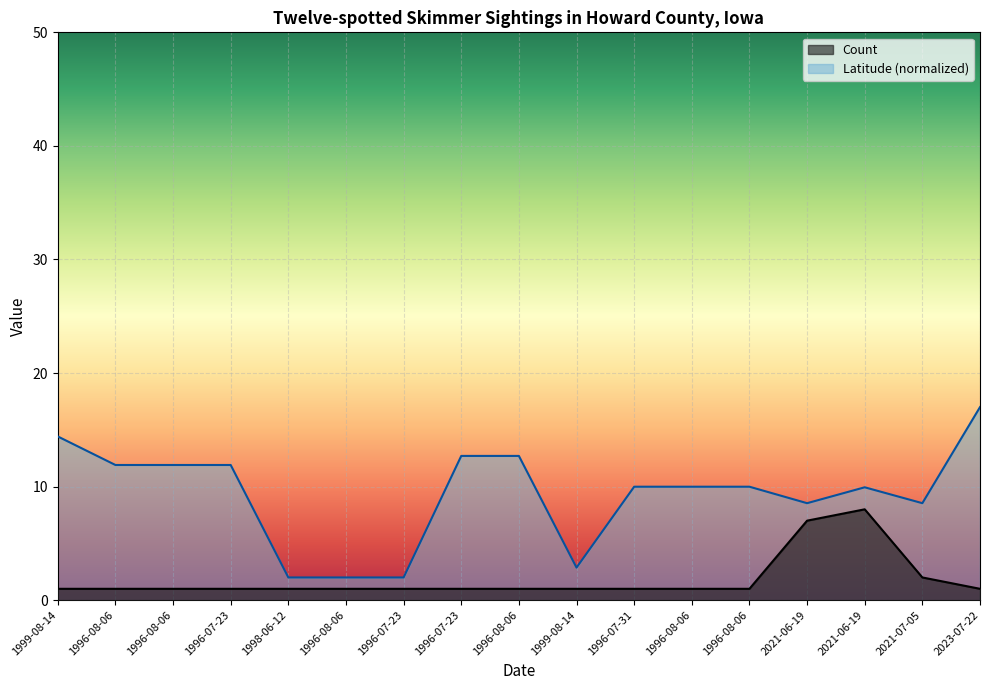

Which has a higher value, 1996-08-06 or 1996-08-06?

1996-08-06